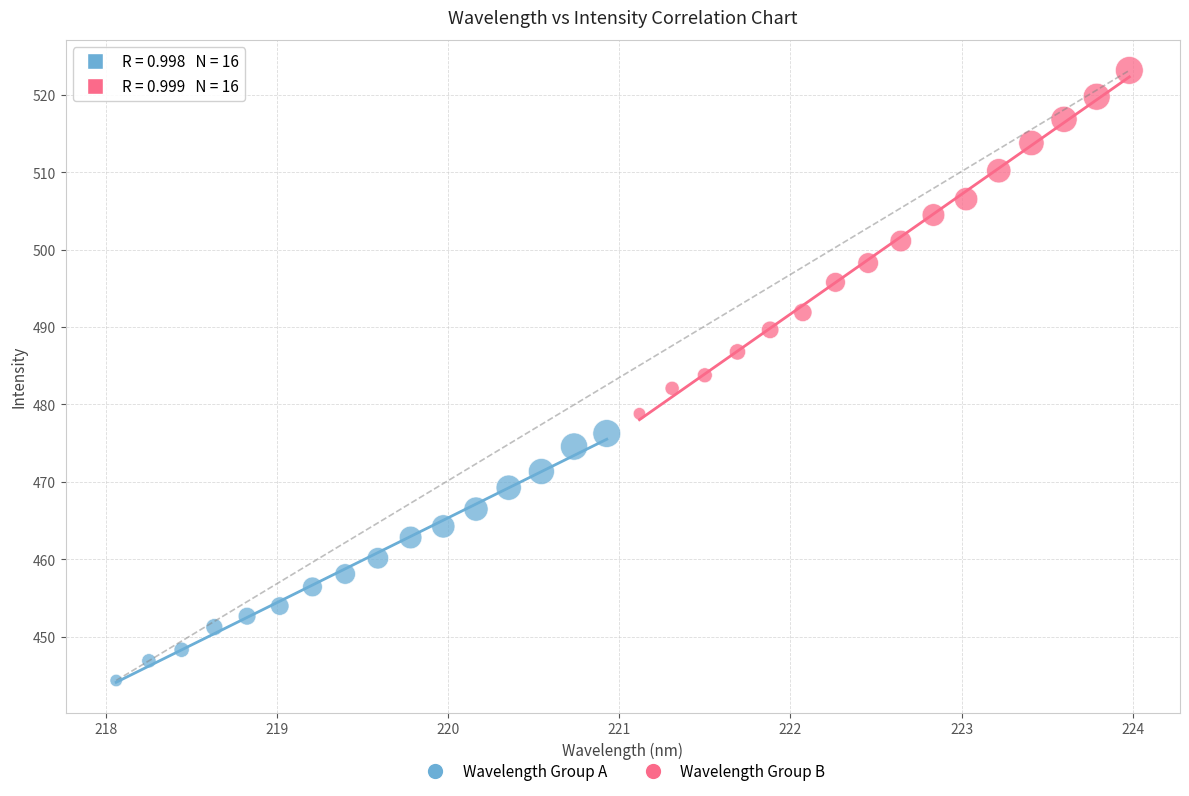

Which series contains the lowest Y value?

Wavelength Group A